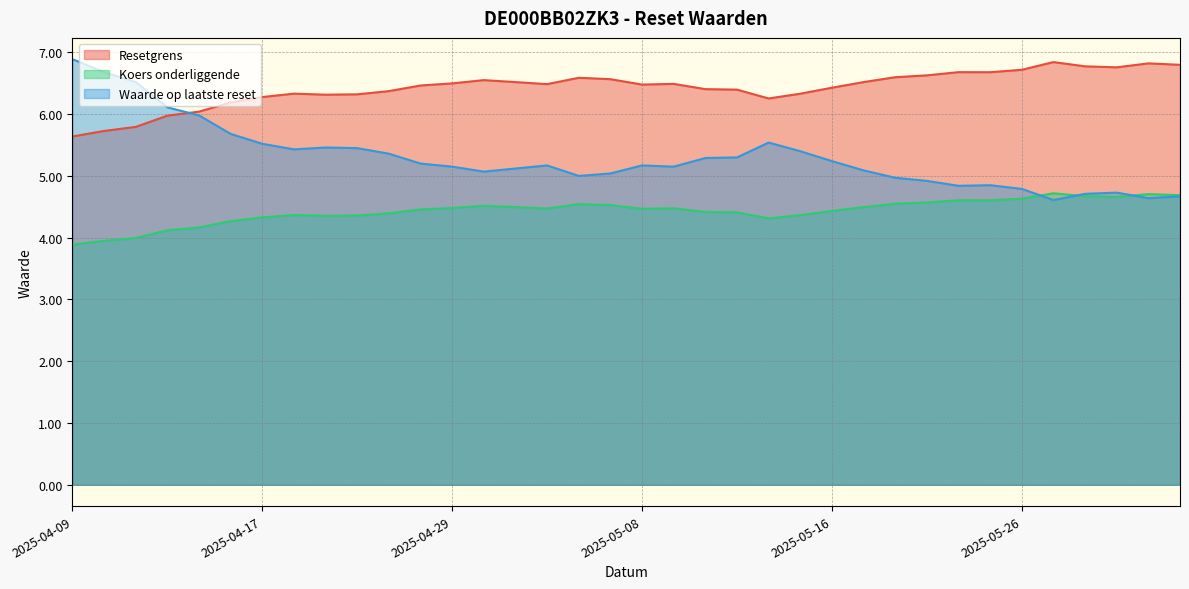

What is the sum of all Waarde op laatste reset values?

190.7